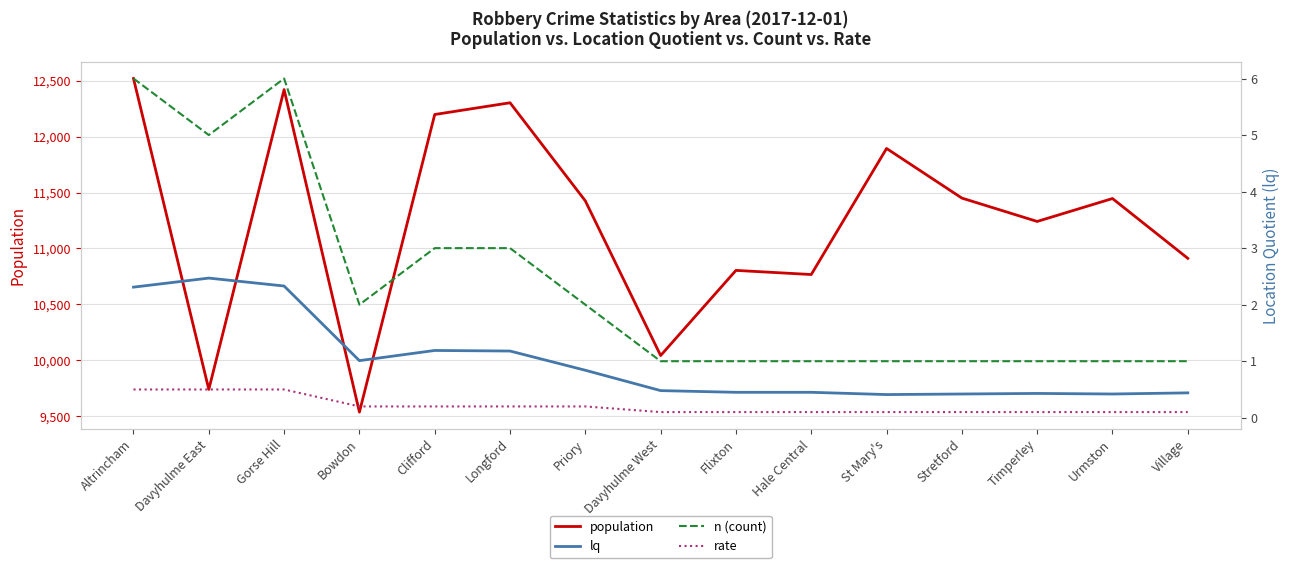

Count the number of categories in the chart.

15